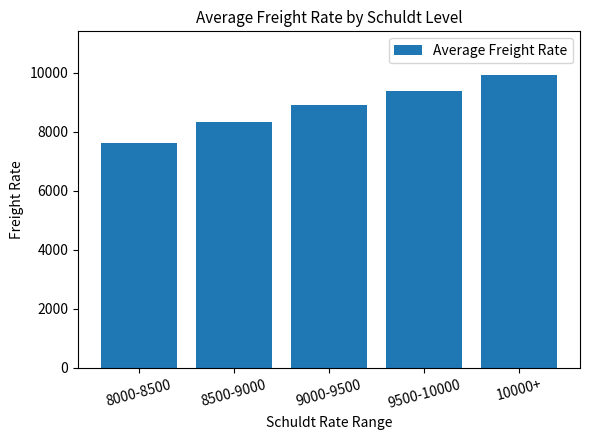

Does the chart contain stacked bars?

No